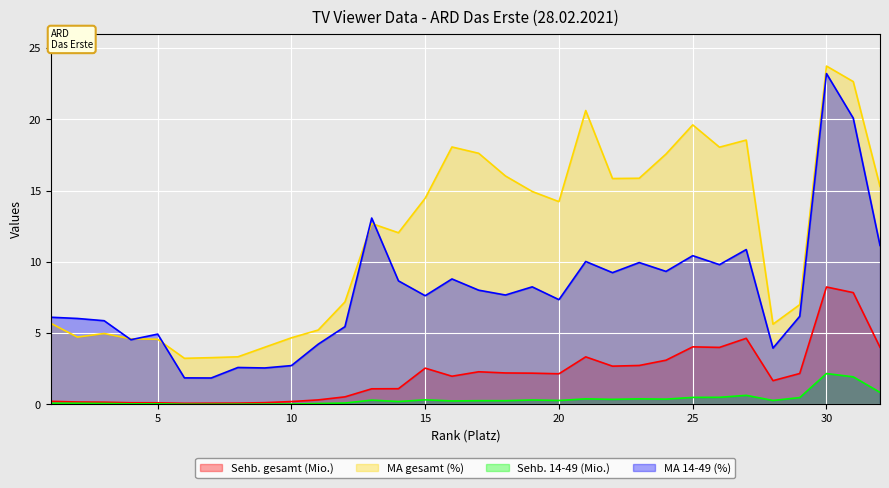

What is the total value across all series at 21?

34.4